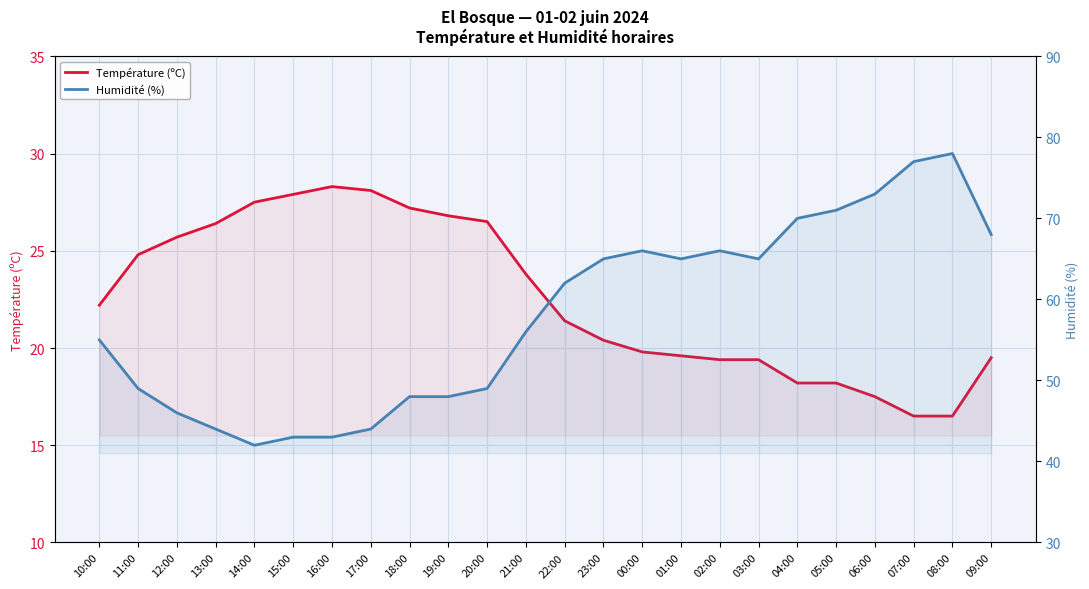

At how many categories does at least one series exceed 71?

3